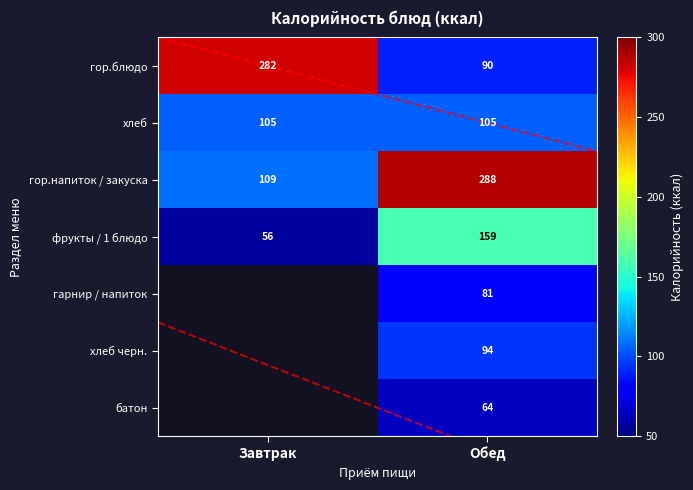

What is the average value of the гор.напиток / закуска series?

198.7